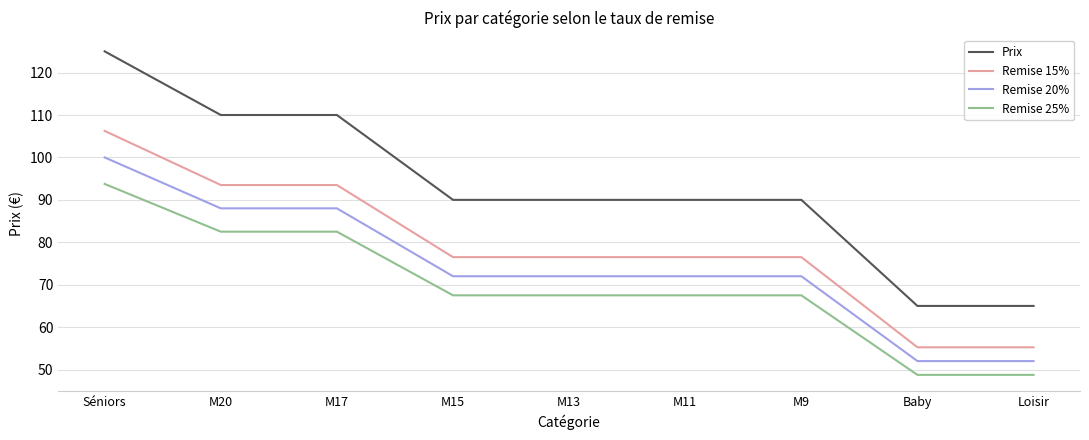

What is the difference between the highest and lowest values at M17?

27.5